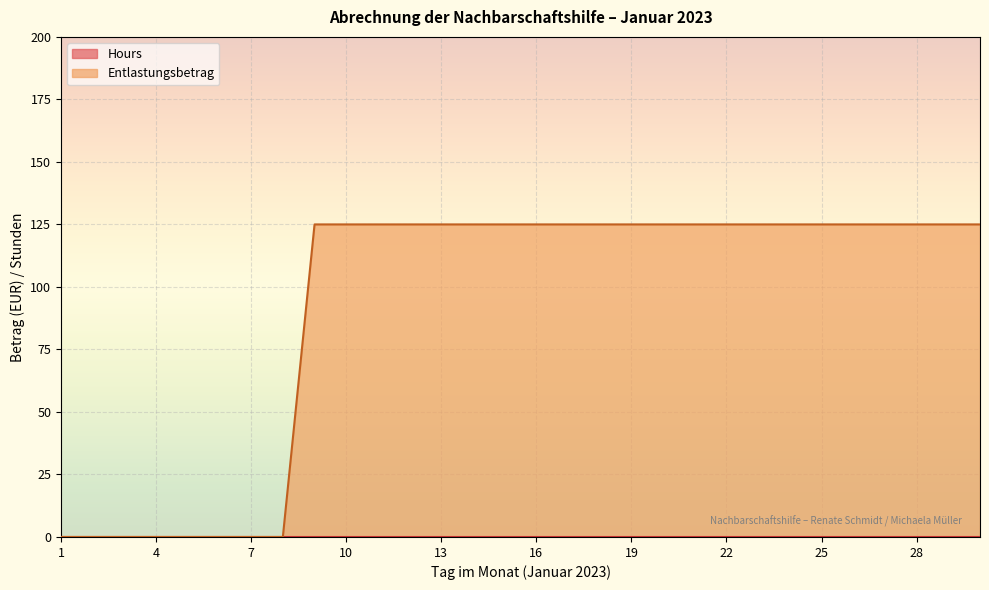

At which category is the sum across all series the highest?

30